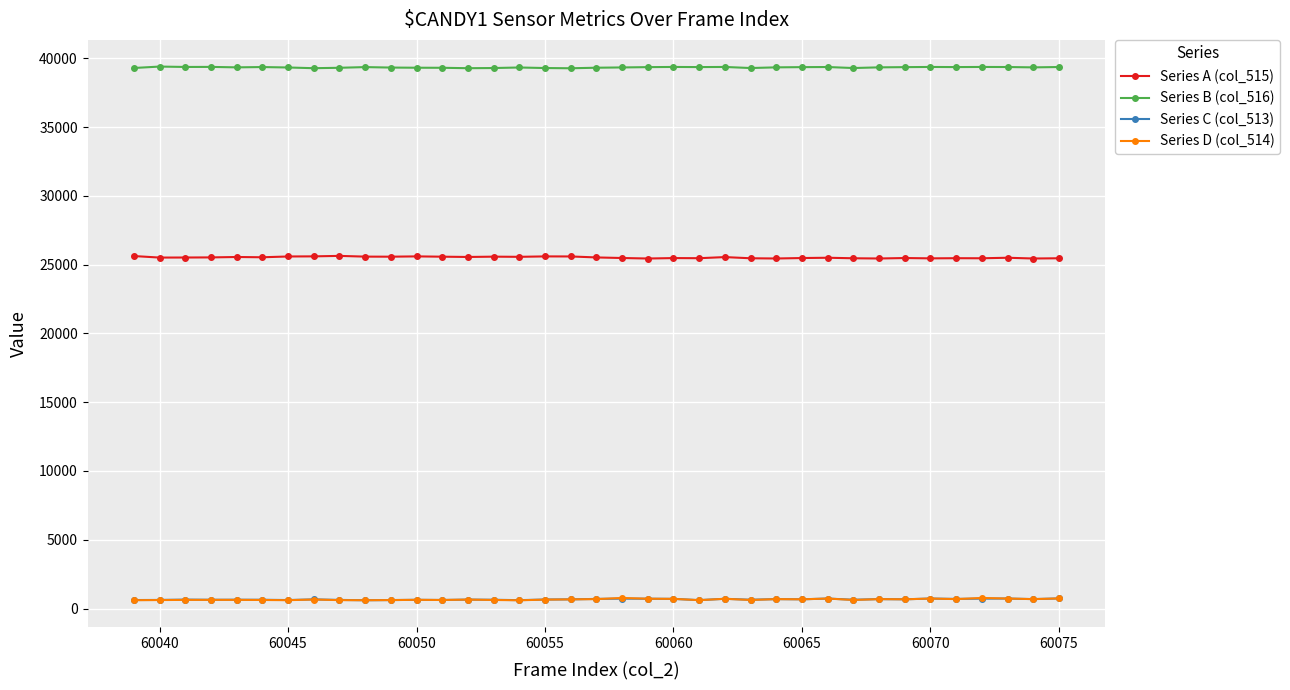

True or false: Series C (col_513) and Series A (col_515) intersect in this chart.

False